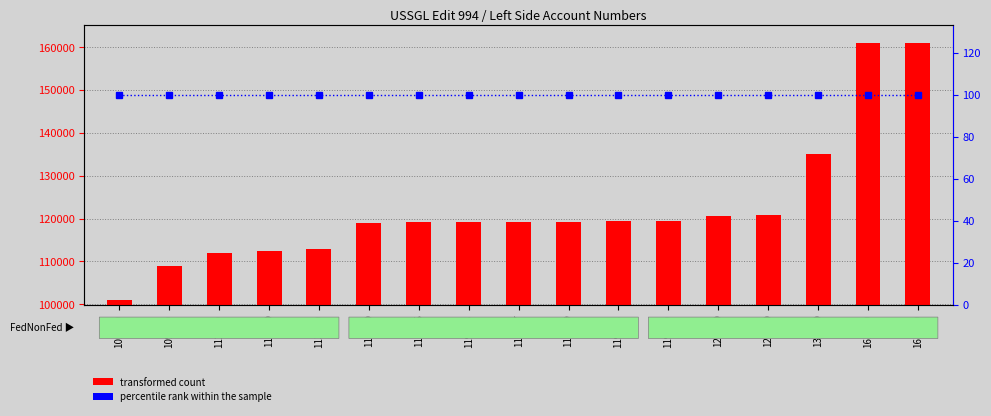

The percentile rank within the sample series shows 100 at 119306. True or false?

True